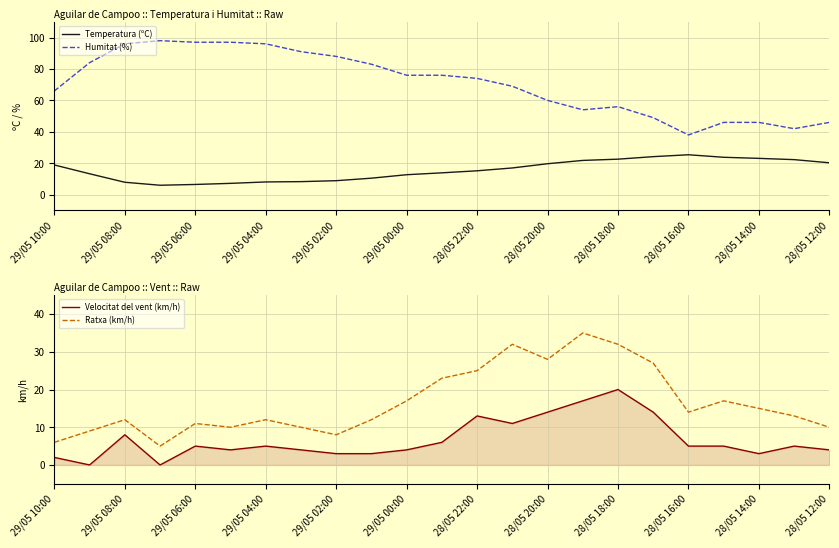

The Humitat (%) series shows 97.0 at 29/05 06:00. True or false?

True